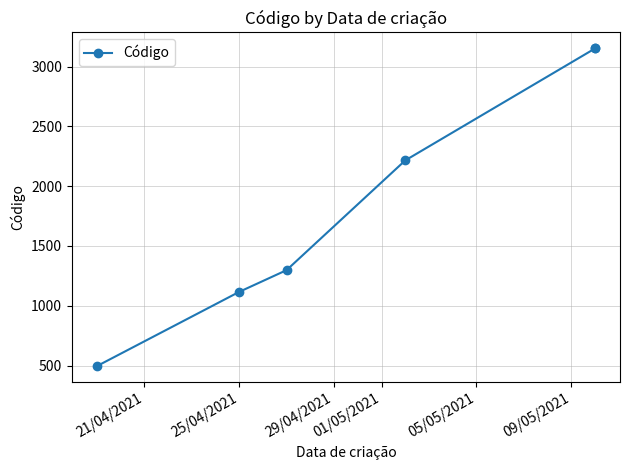

The chart shows a value of 1116 at 25/04/2021. True or false?

True